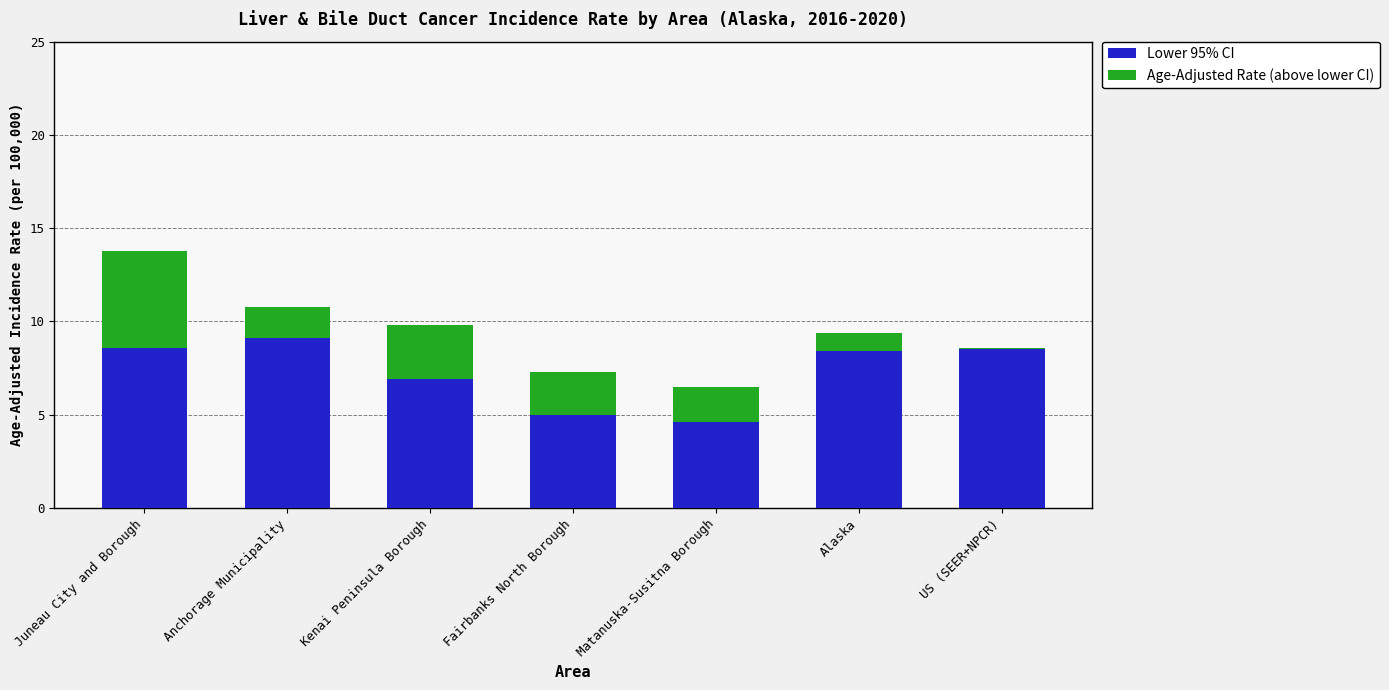

What is the sum of the Lower 95% CI values at Anchorage Municipality and Juneau City and Borough?

17.7